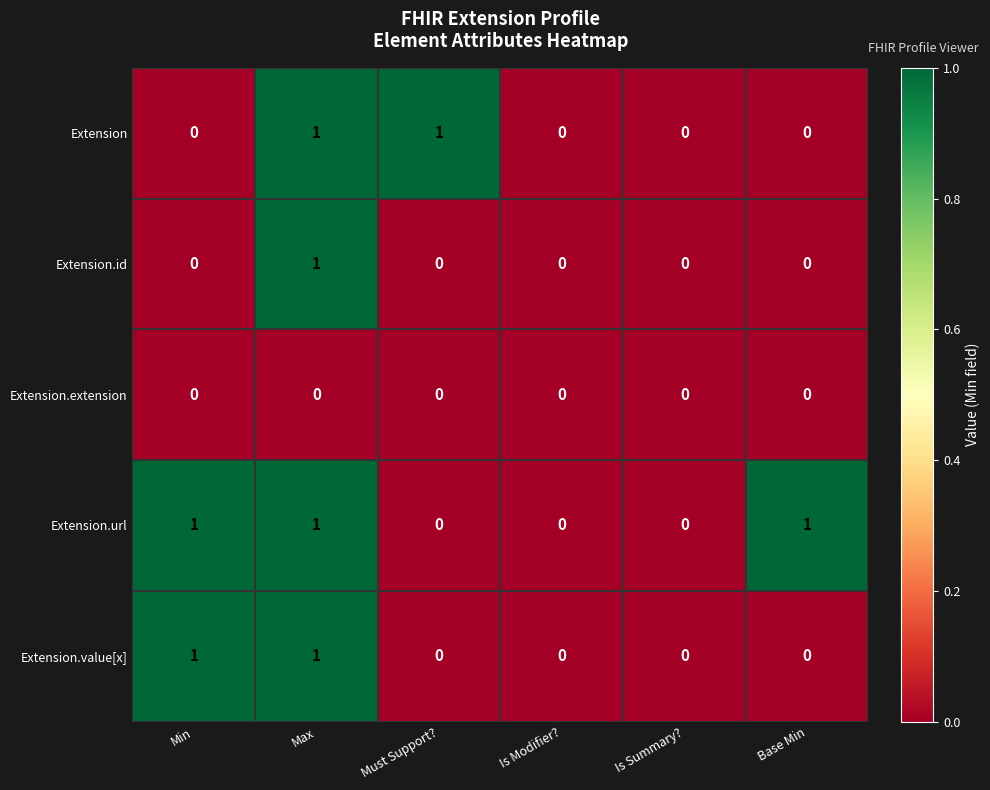

The value of Extension.id at Min is 0. True or false?

True